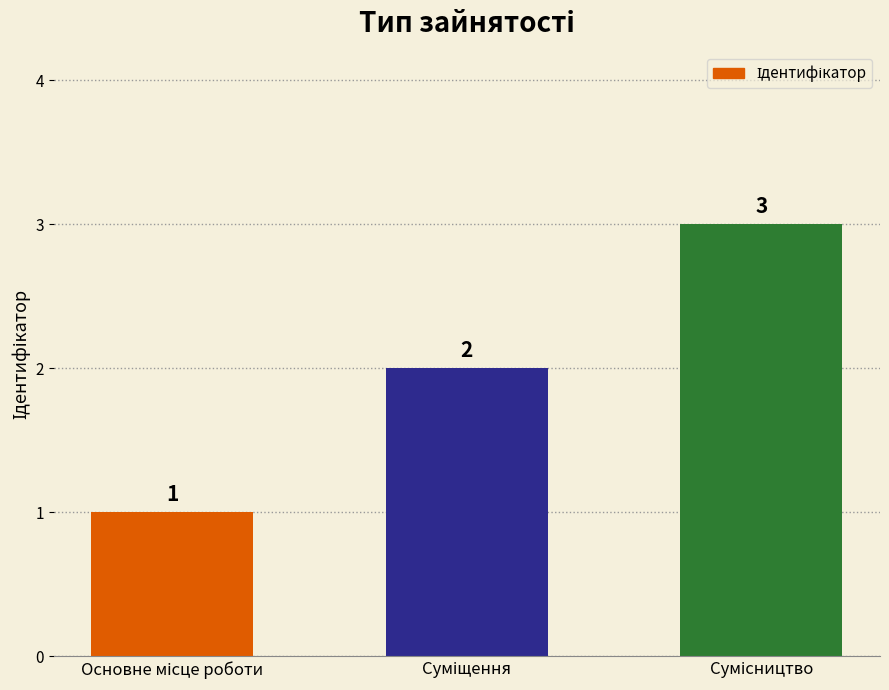

What is the sum of all values?

6